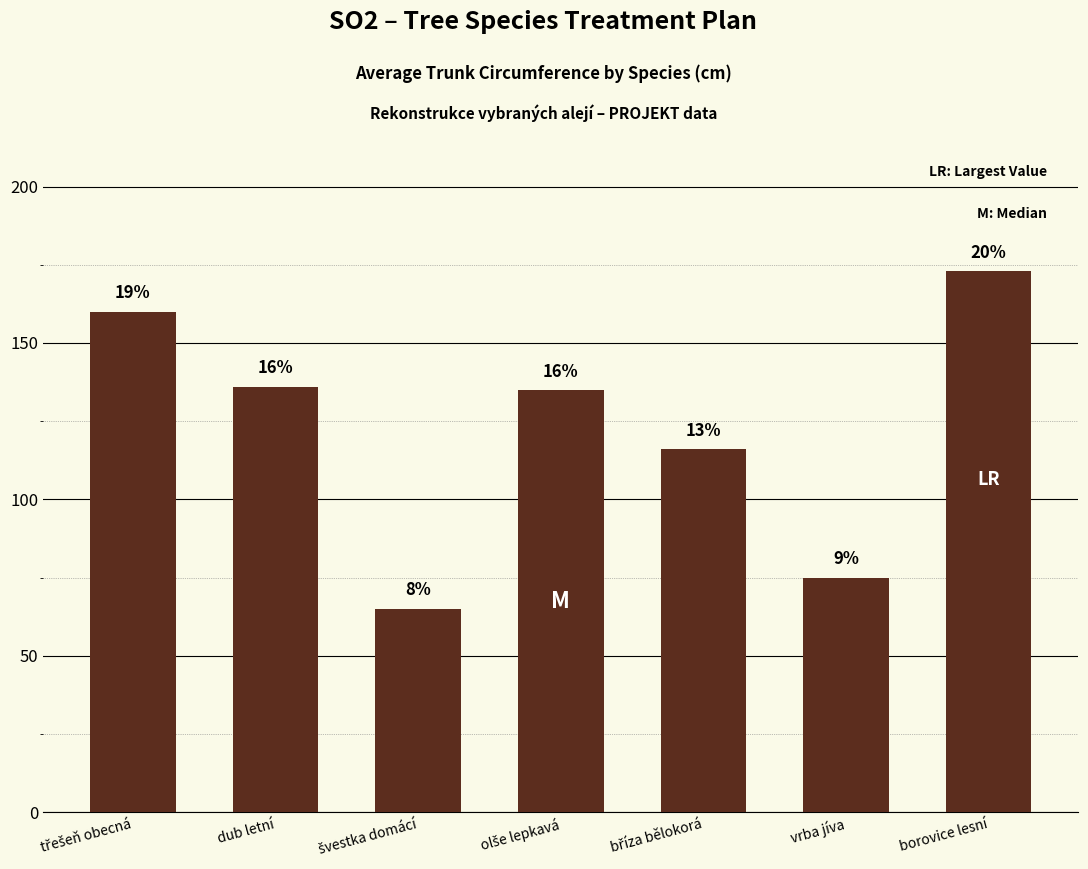

List the labels in order of value, smallest first.

švestka domácí, vrba jíva, bříza bělokorá, olše lepkavá, dub letní, třešeň obecná, borovice lesní